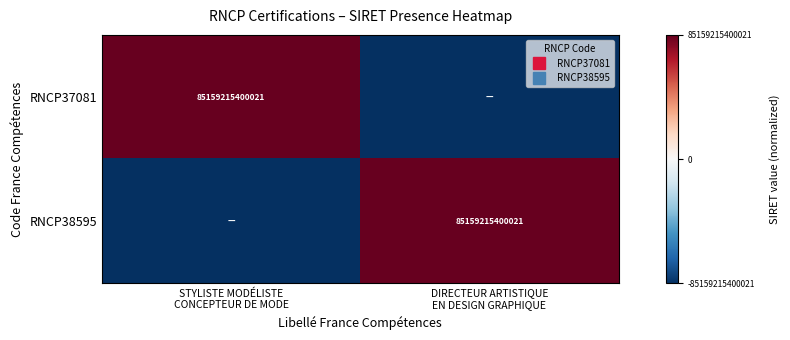

Which label corresponds to the largest value in the chart?

STYLISTE MODÉLISTE
CONCEPTEUR DE MODE